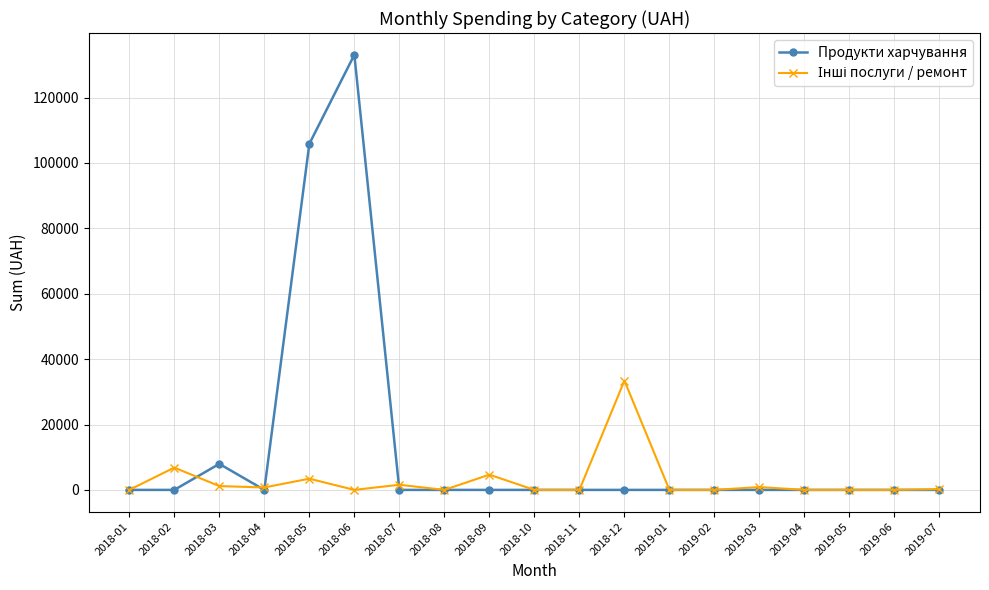

The value of Продукти харчування at 2019-07 is 0.0. True or false?

True